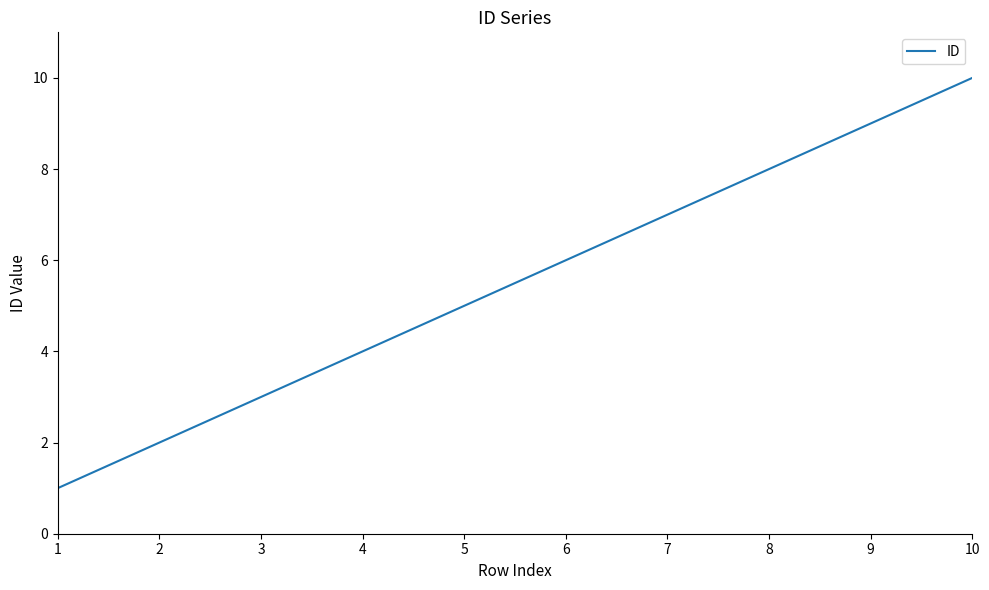

Rank the categories by value from lowest to highest.

1, 2, 3, 4, 5, 6, 7, 8, 9, 10